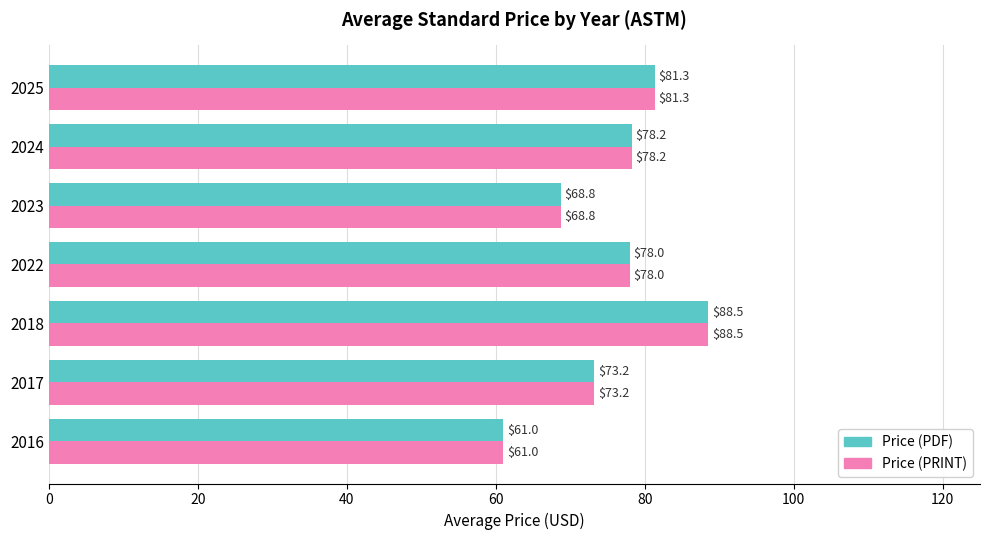

The Price (PRINT) series shows 101.1 at 2023. True or false?

False